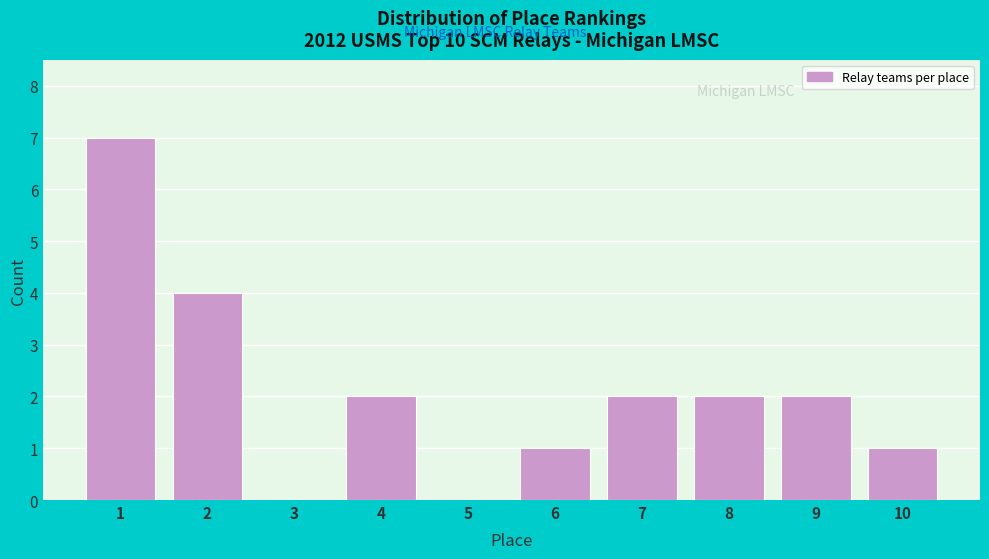

Reading left to right, transcribe all the data shown in this chart.

1=7	2=4	3=0	4=2	5=0	6=1	7=2	8=2	9=2	10=1